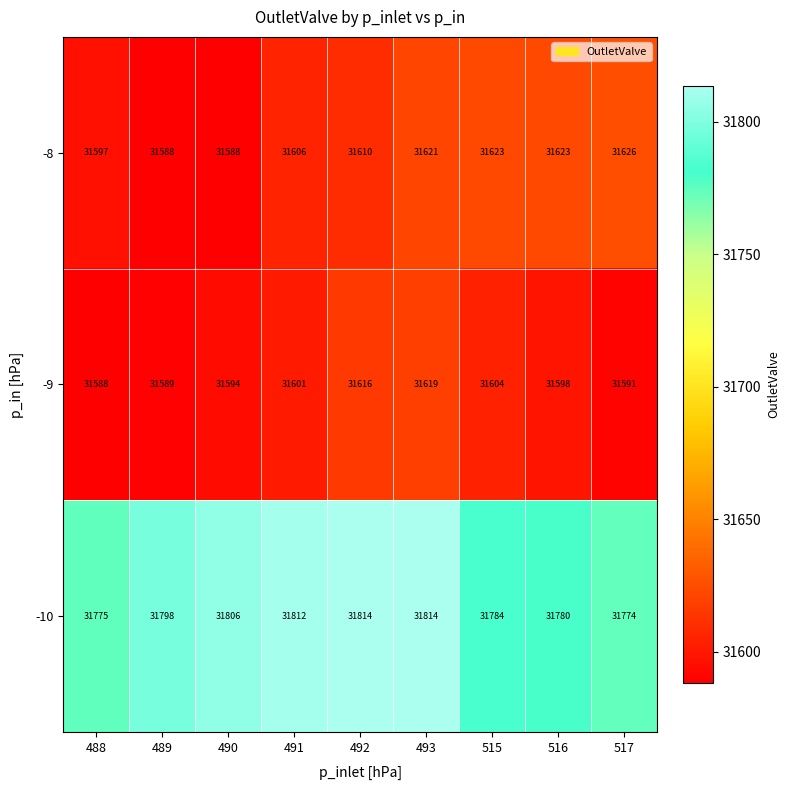

The -9 series shows 48177 at 488. True or false?

False